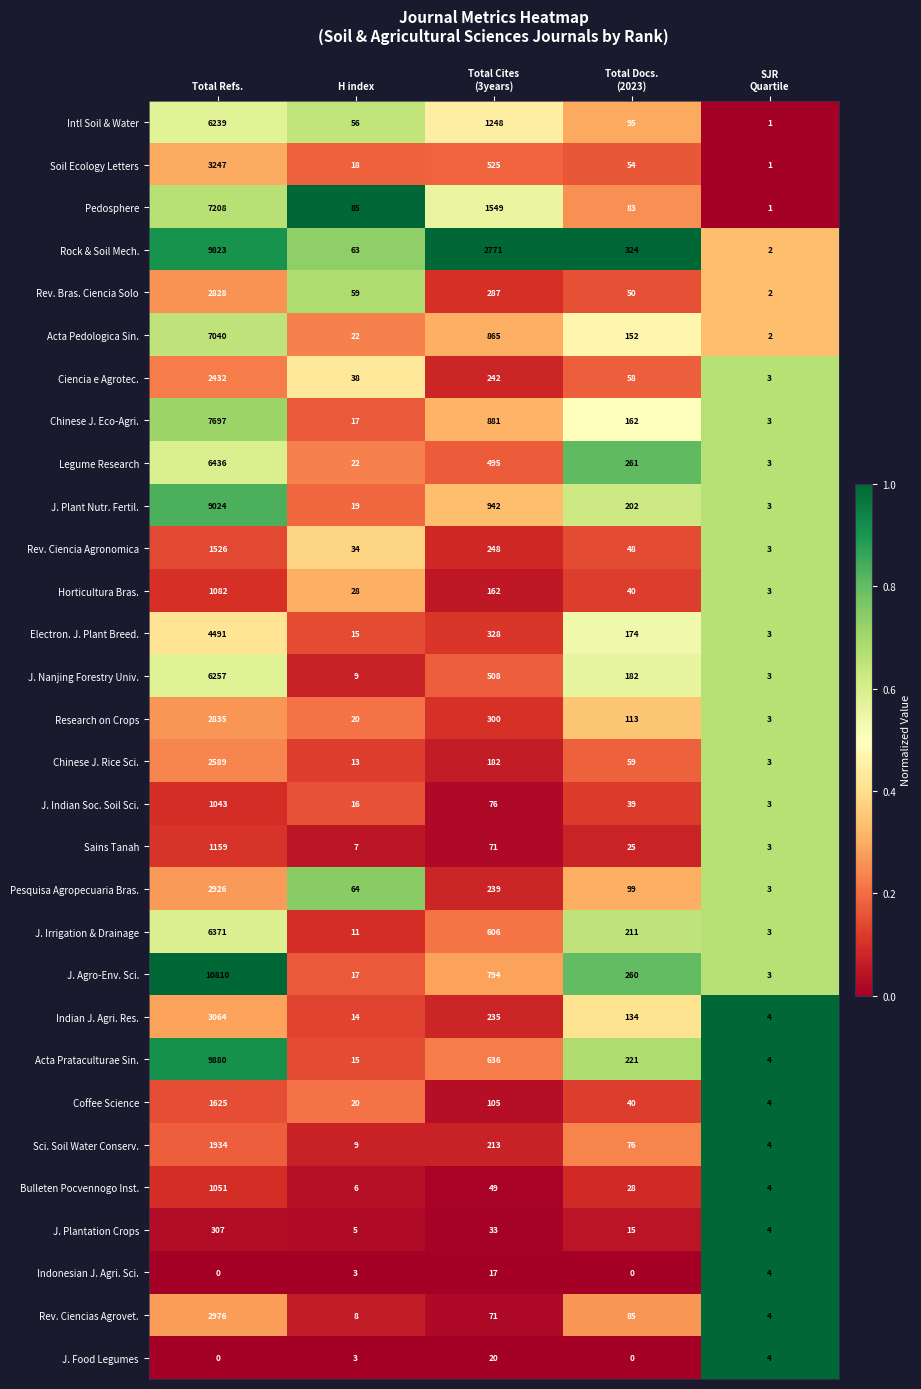

What is the difference between the maximum and minimum values in the Chinese J. Rice Sci. series?

2586